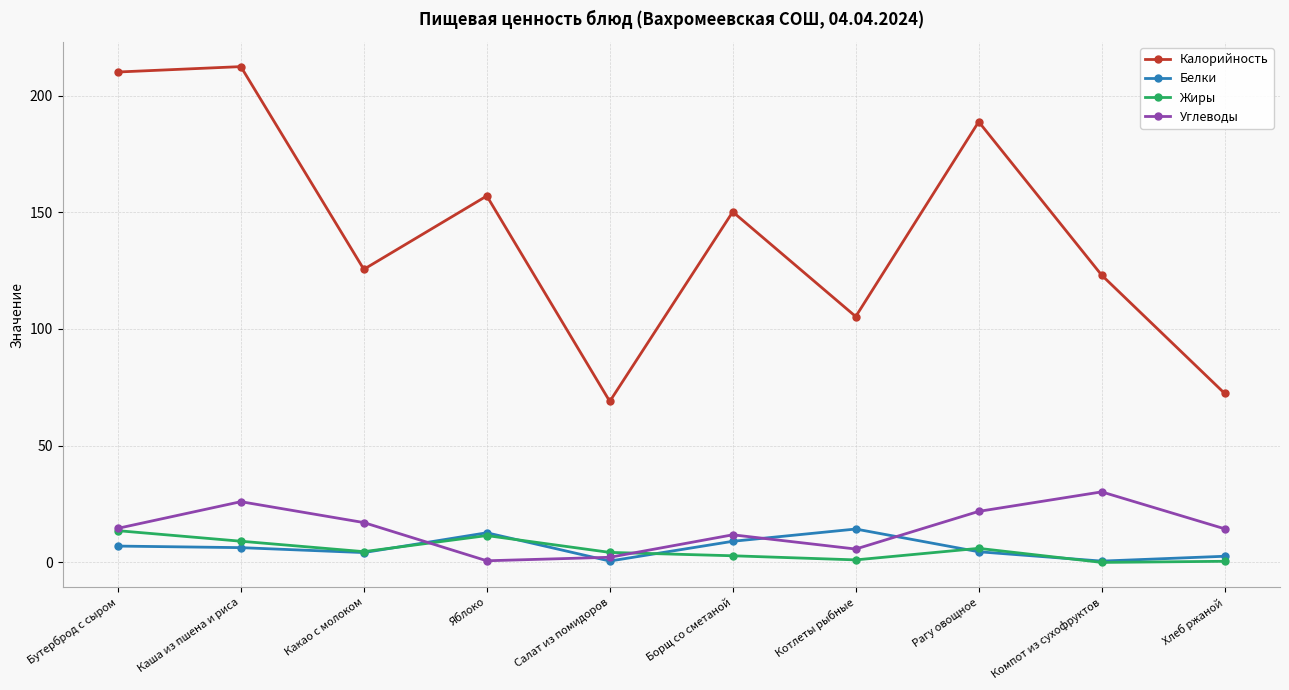

What is the average value of the Белки series?

6.2